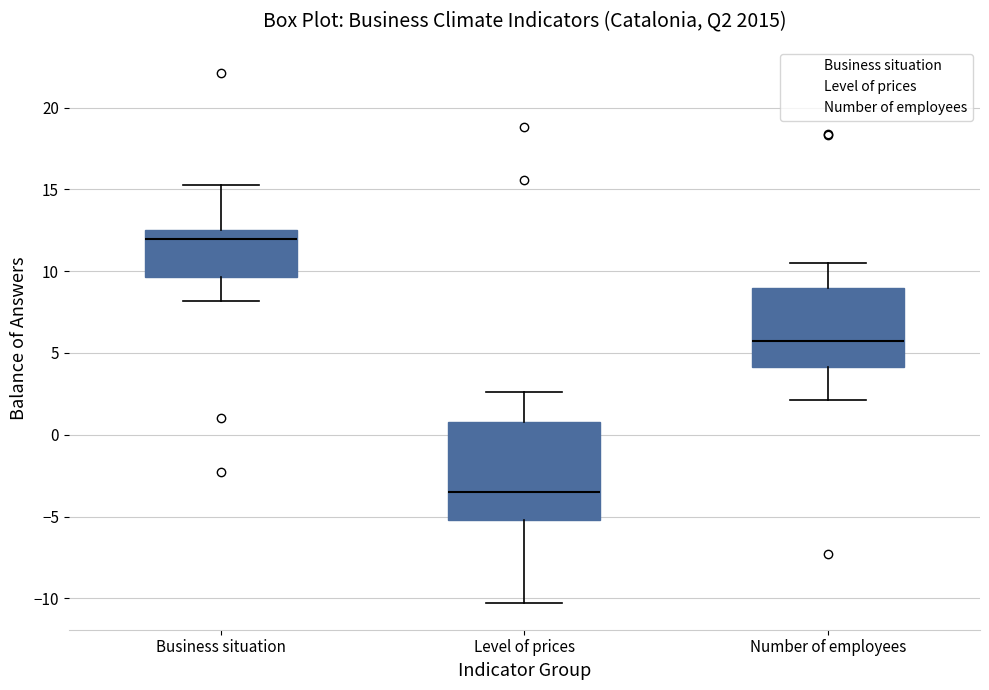

Where is the upper edge of the box for Level of prices on the y-axis? The values are not printed on the chart, so give them approximately, as read against the axis.

1.0